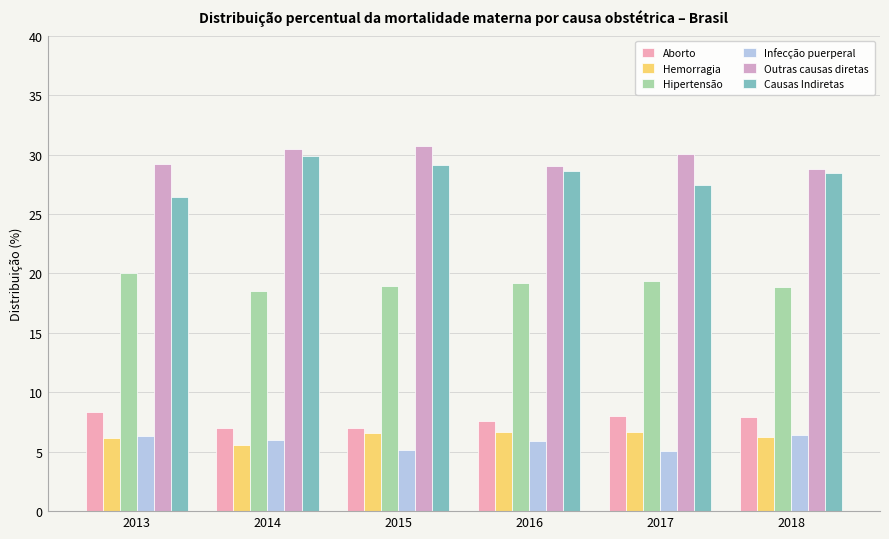

How many distinct data groups are displayed?

6